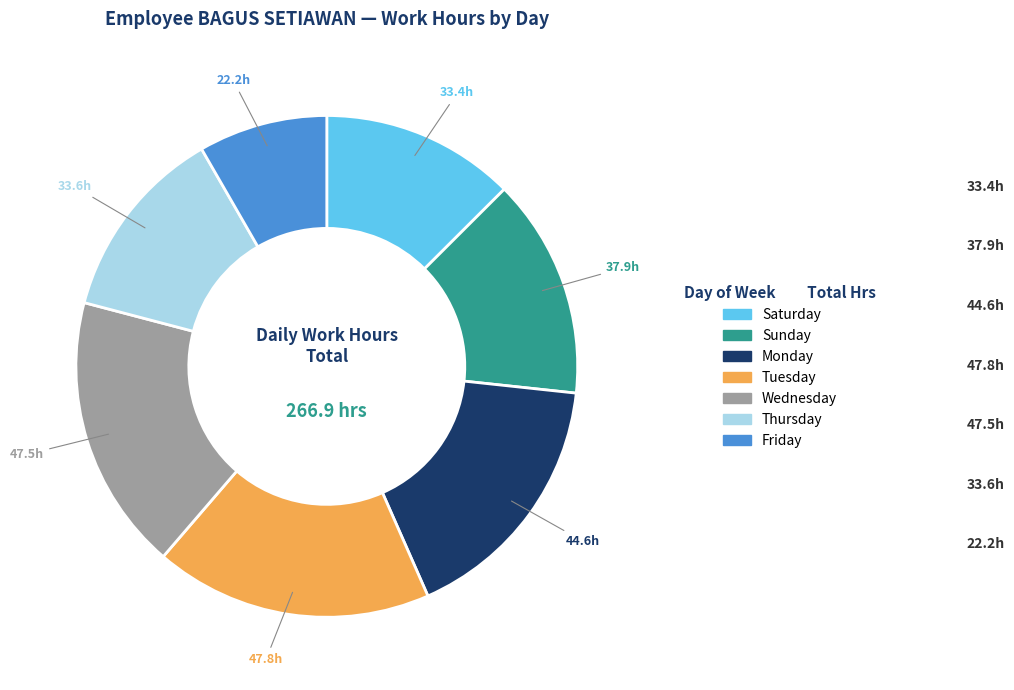

Is there a majority slice in this chart?

No